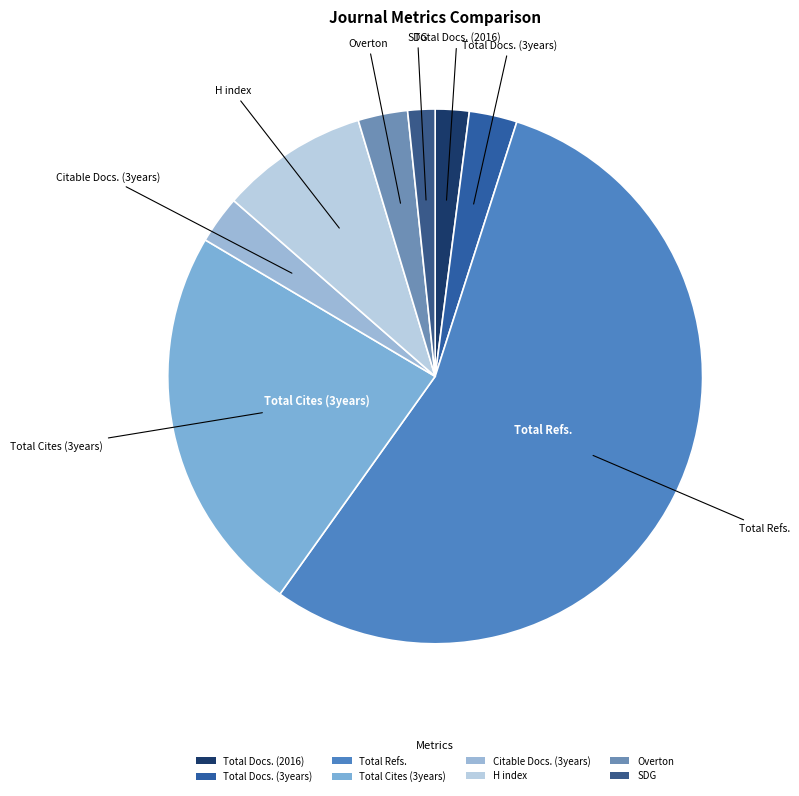

What is the largest slice in the pie chart?

Total Refs.